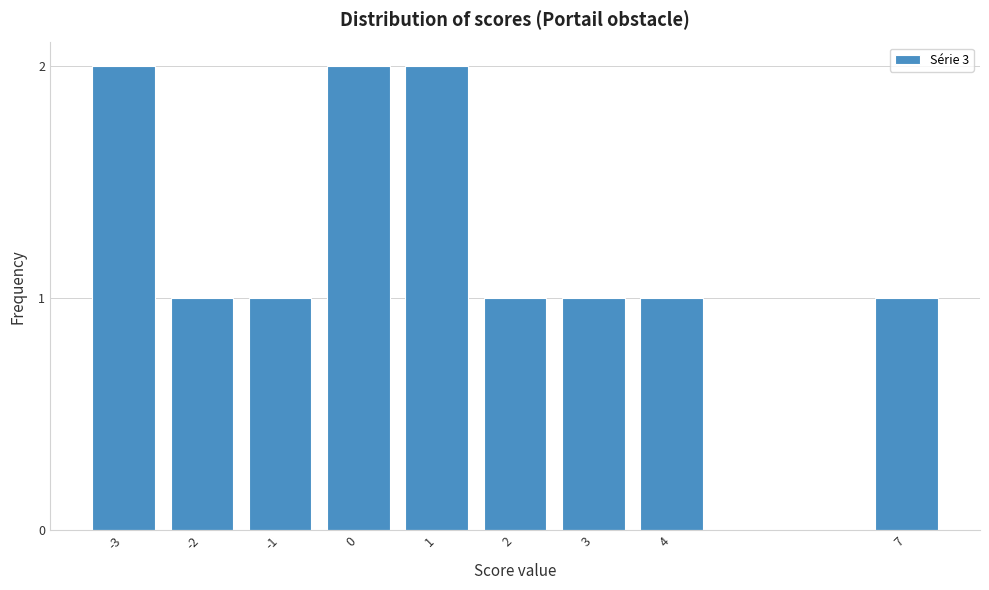

Reading left to right, transcribe all the data shown in this chart.

-3=2	-2=1	-1=1	0=2	1=2	2=1	3=1	4=1	7=1